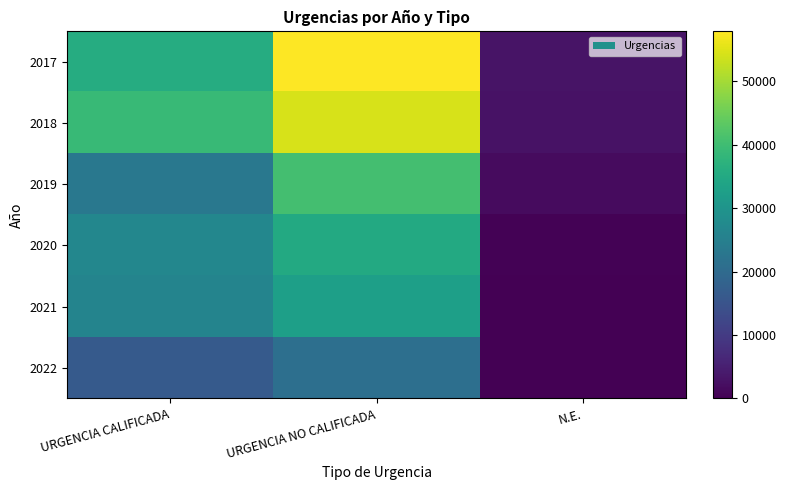

What is the spread (max minus min) of values at N.E.?

3036